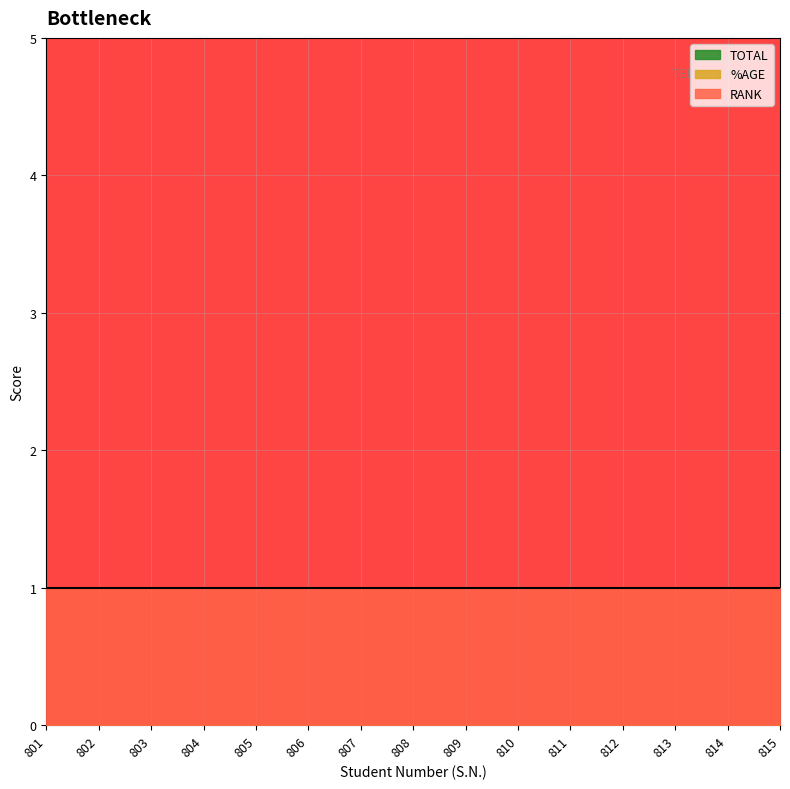

Which series has the largest range (max minus min)?

TOTAL